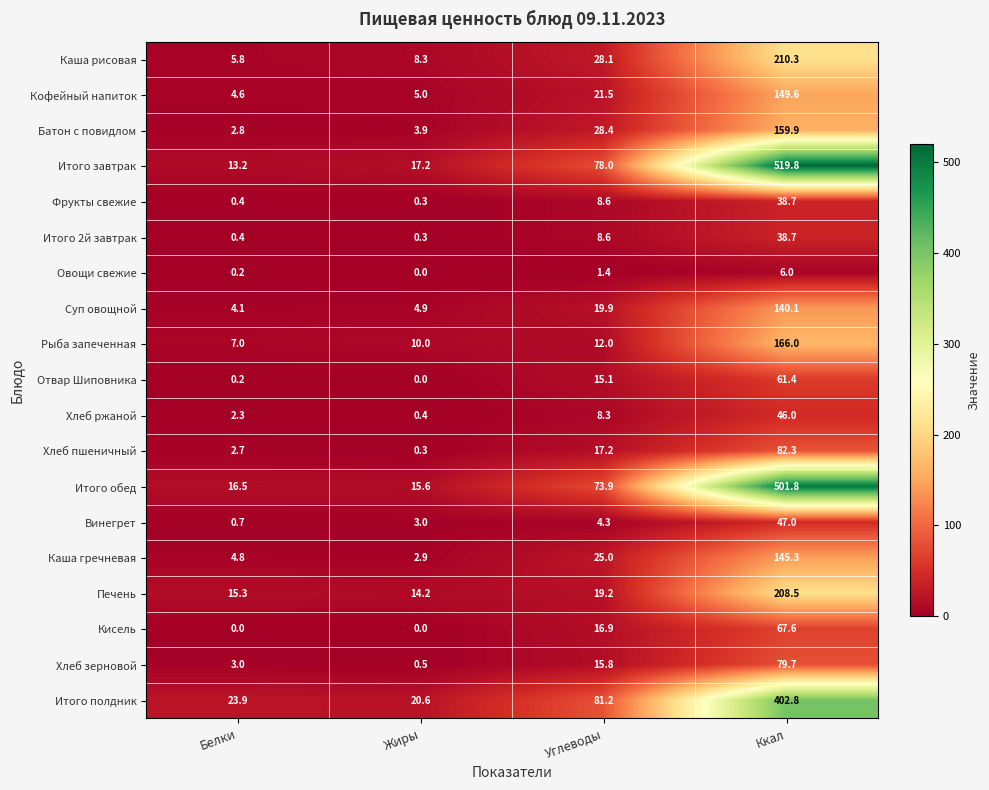

What is the difference between the Рыба запеченная values at Ккал and Углеводы?

154.0